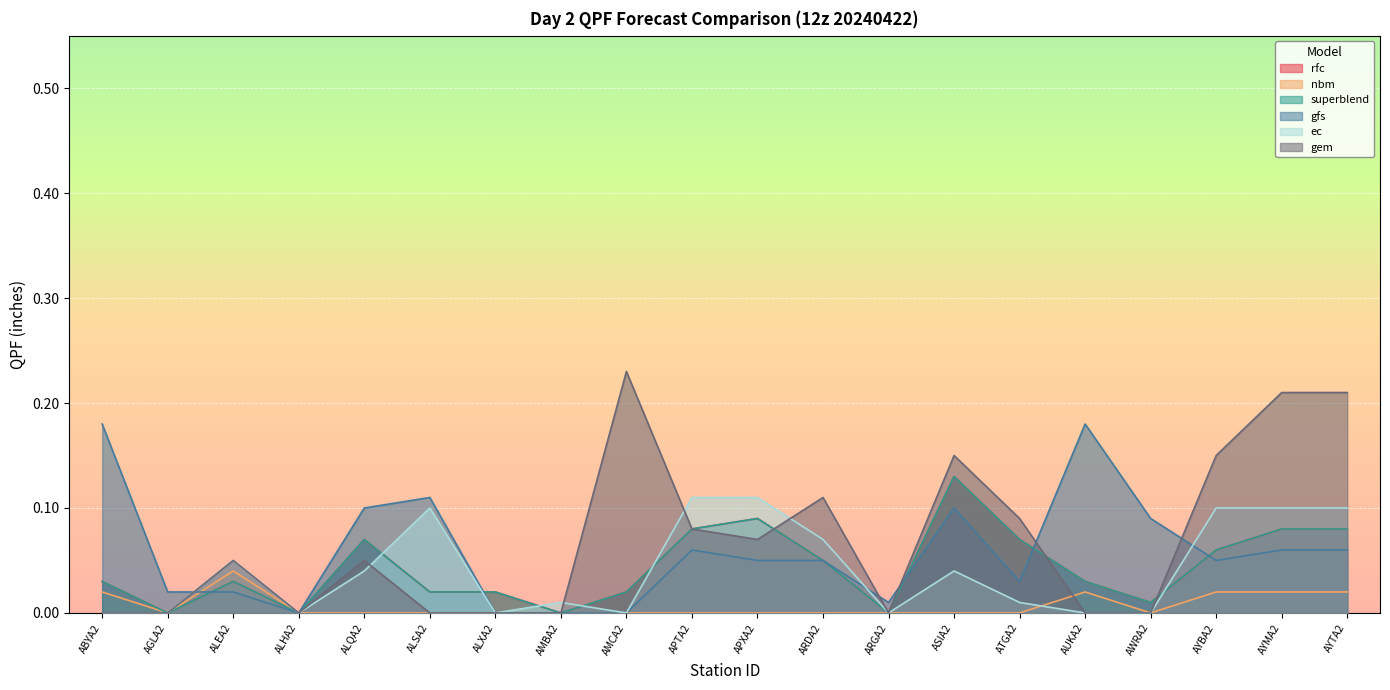

What position from the right is AYMA2?

2